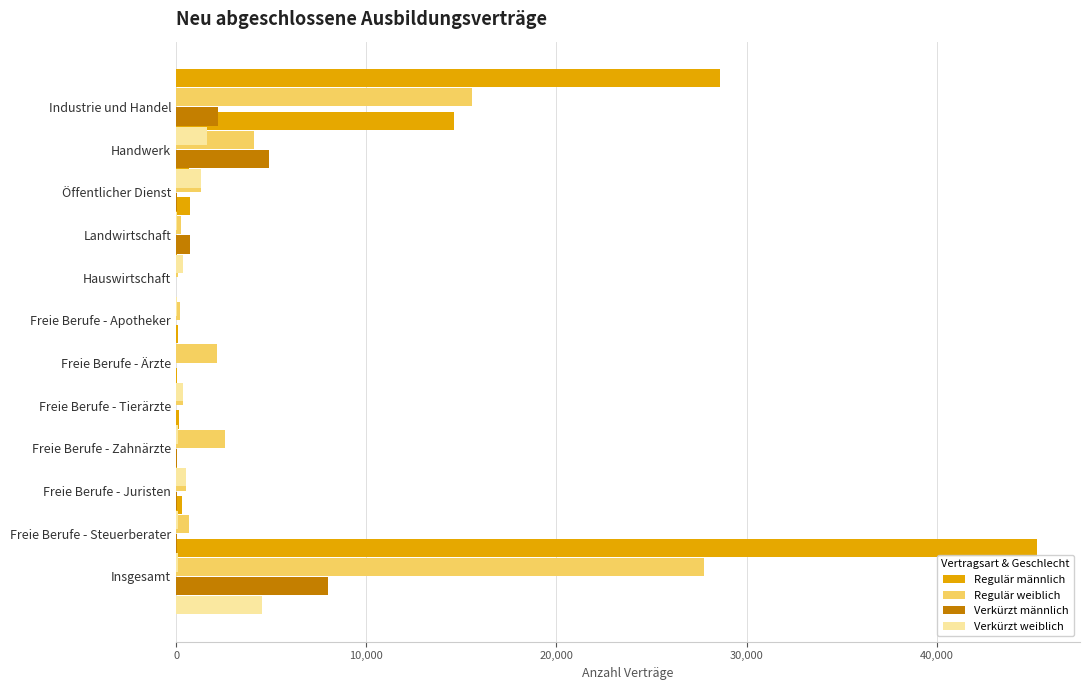

Reading left to right, transcribe all the data shown in this chart.

Regulär männlich: 28587	14598	693	729	21	15	102	27	156	48	294	45276
Regulär weiblich: 15579	4077	1332	276	93	192	2133	363	2547	531	666	27789
Verkürzt männlich: 2208	4896	36	723	0	0	18	3	21	27	63	7998
Verkürzt weiblich: 1602	1293	66	348	24	3	345	78	513	123	102	4497